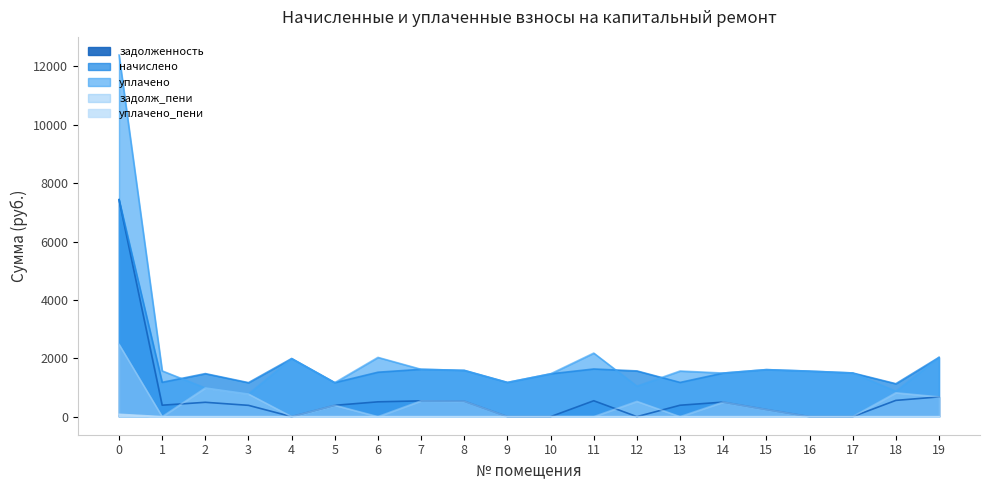

Reading right to left, what are all the values shown in this chart?

задолженность: 19=677.2	18=557.1	17=0.0	16=0.0	15=243.3	14=497.8	13=390.8	12=0.0	11=544.5	10=0.0	9=0.0	8=528.5	7=540.8	6=507.6	5=388.4	4=0.0	3=387.0	2=491.6	1=392.1	0=7436.7
начислено: 19=2031.5	18=1128.2	17=1496.9	16=1559.6	15=1611.2	14=1493.2	13=1172.5	12=1567.0	11=1633.3	10=1467.4	9=1172.5	8=1585.4	7=1622.3	6=1522.7	5=1165.1	4=1991.0	3=1165.1	2=1474.8	1=1176.2	0=7436.7
уплачено: 19=2031.5	18=867.9	17=1496.9	16=1559.6	15=1611.2	14=1493.2	13=1563.3	12=1044.7	11=2177.8	10=1467.4	9=1172.5	8=1585.4	7=1622.3	6=2030.3	5=1165.1	4=1991.0	3=777.3	2=983.2	1=1568.2	0=12394.5
задолж_пени: 19=677.2	18=817.4	17=0.0	16=0.0	15=243.3	14=497.8	13=0.0	12=522.3	11=0.0	10=0.0	9=0.0	8=528.5	7=540.8	6=0.0	5=388.4	4=0.0	3=774.8	2=983.2	1=0.0	0=2478.9
уплачено_пени: 19=0.0	18=0.0	17=0.0	16=0.0	15=0.0	14=0.0	13=0.0	12=0.0	11=0.0	10=0.0	9=0.0	8=0.0	7=0.0	6=0.0	5=0.0	4=0.0	3=0.0	2=0.0	1=0.0	0=80.8